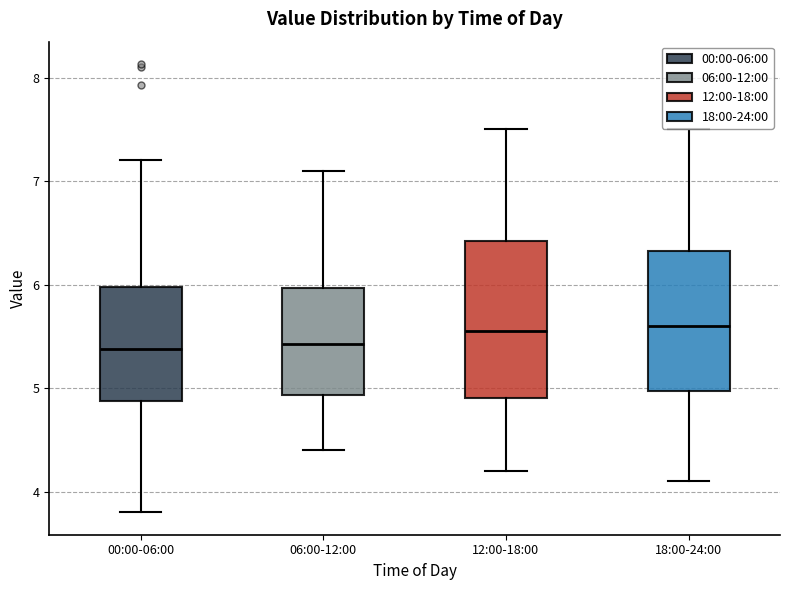

Which box is the tallest, from its lower edge to its upper edge?

12:00-18:00